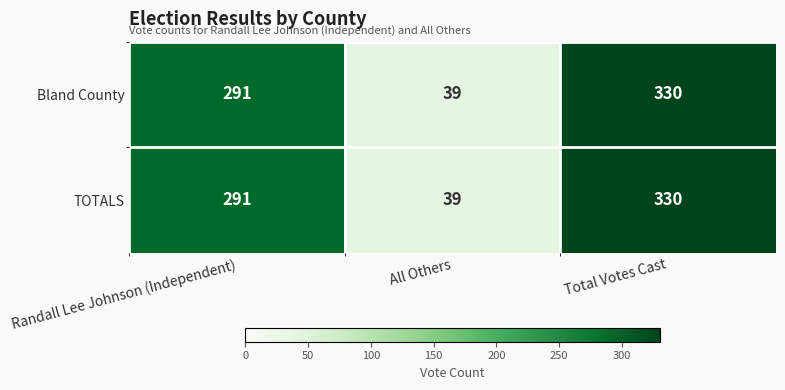

How many data points in Bland County are less than 291?

1